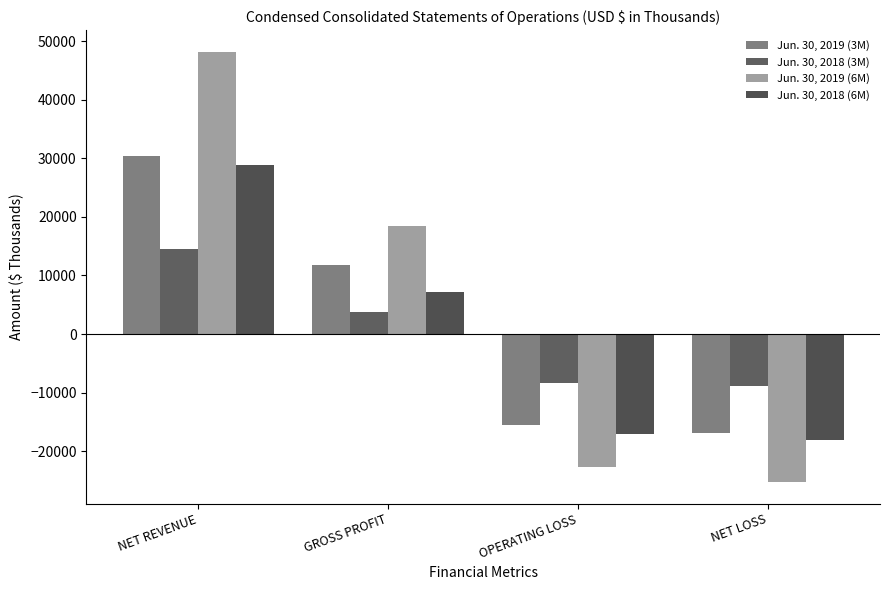

Rank the categories by Jun. 30, 2018 (6M) value from highest to lowest.

NET REVENUE, GROSS PROFIT, OPERATING LOSS, NET LOSS